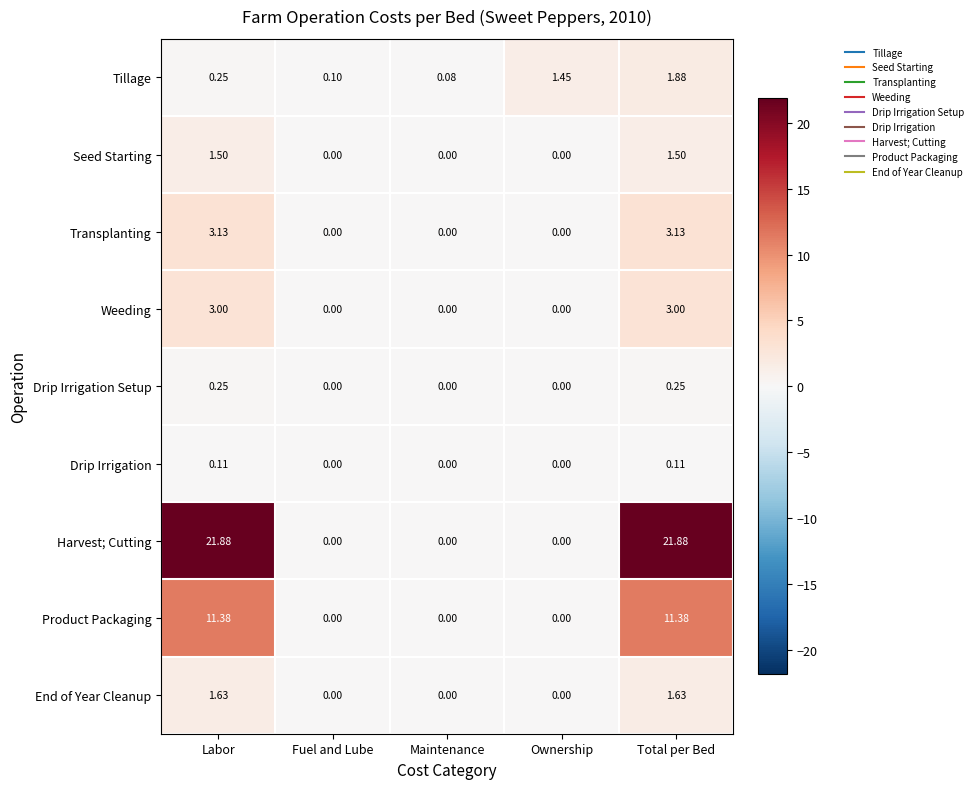

At which category is the sum across all series the highest?

Total per Bed